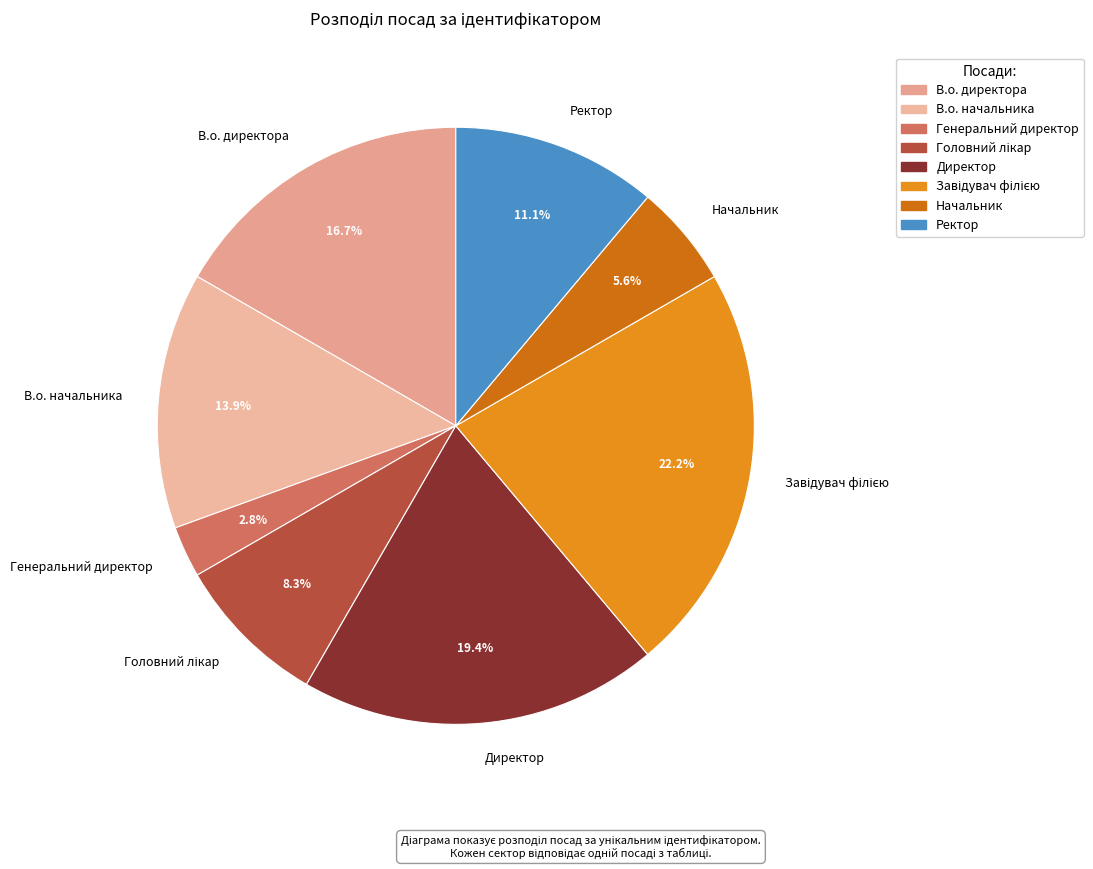

How many segments does this pie chart have?

8